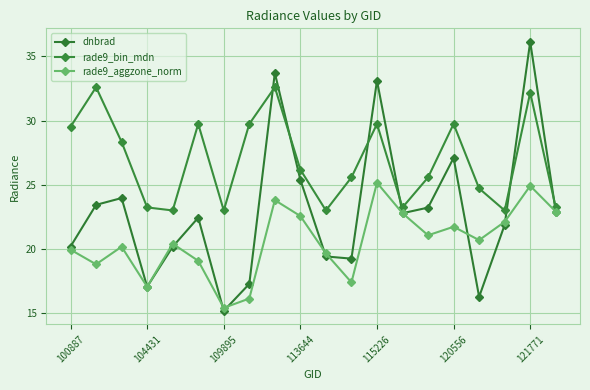

What are all the series names shown in the legend?

dnbrad, rade9_bin_mdn, rade9_aggzone_norm